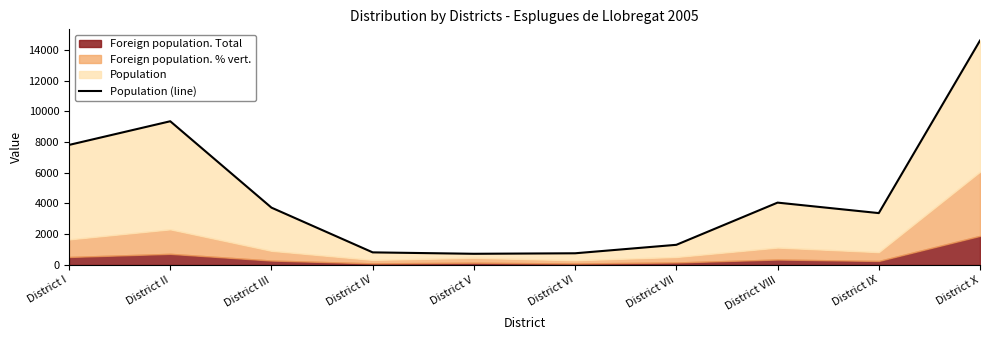

Rank the categories by value from highest to lowest.

District X, District II, District I, District VIII, District III, District IX, District VII, District IV, District VI, District V